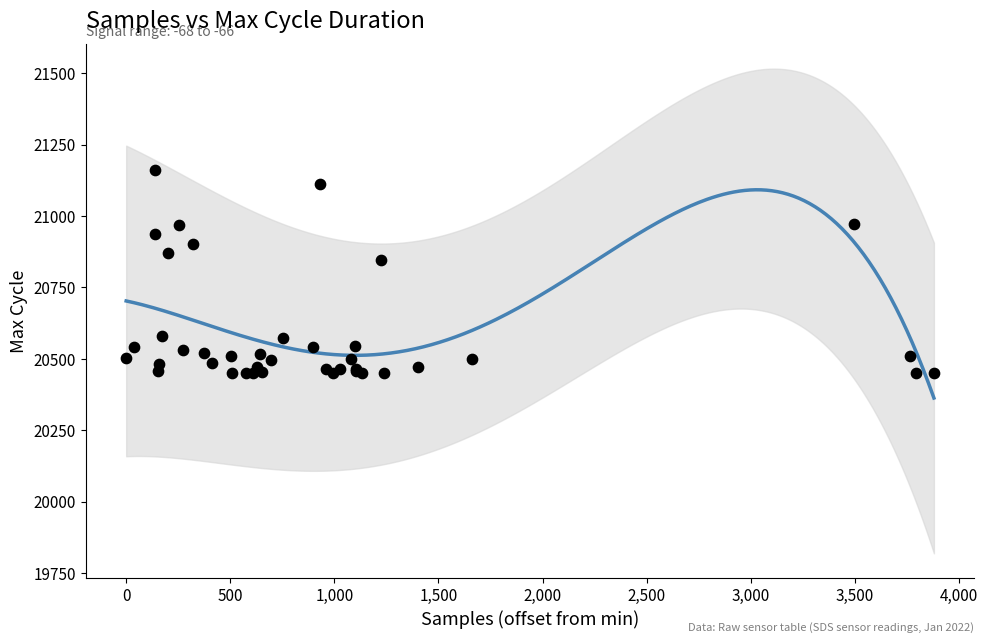

What Y value in the scatter plot is closest to 20805?

20847